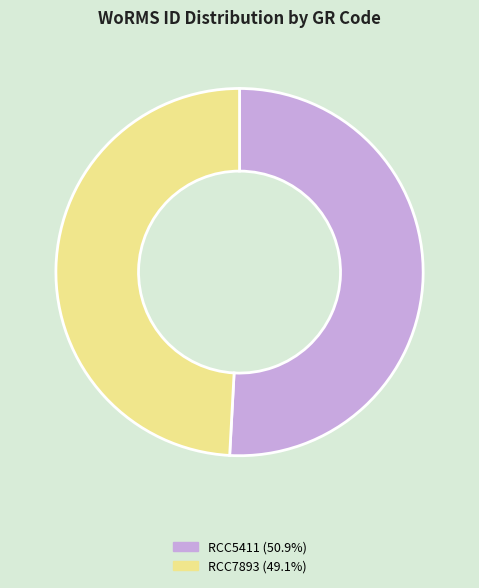

Which category accounts for the majority?

RCC5411